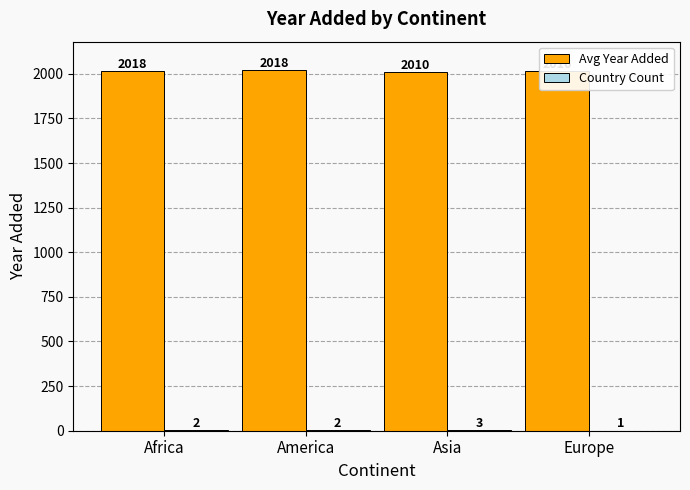

Between America and Europe, which series saw the biggest shift?

Avg Year Added